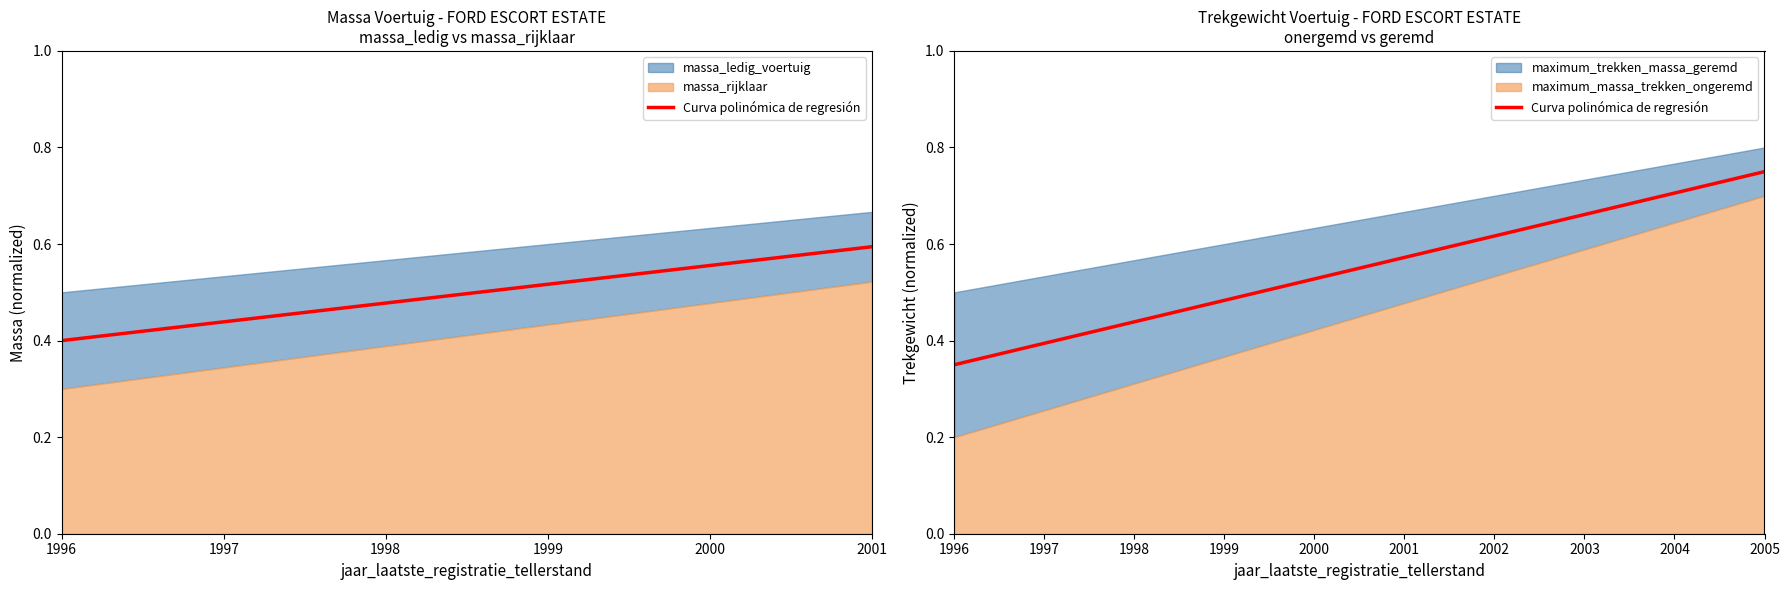

Where is the data nearest to the value 0?

1996